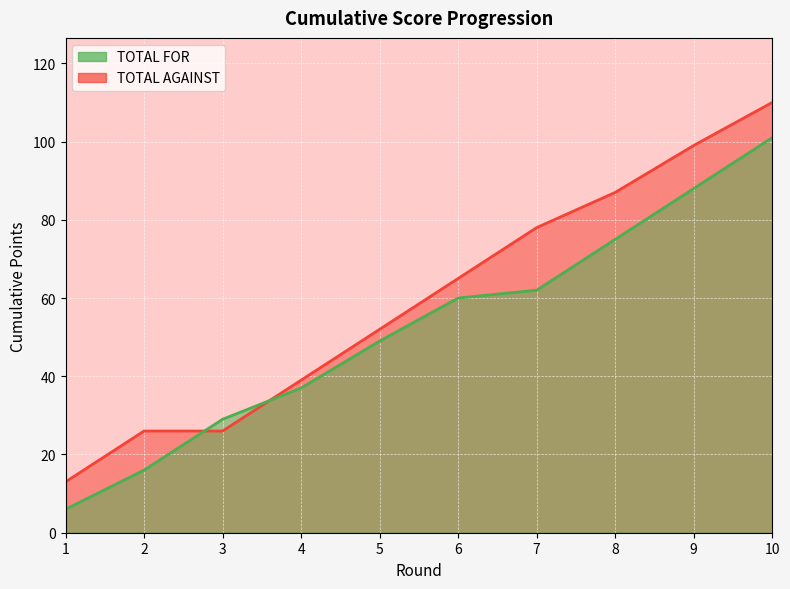

Is the value of TOTAL FOR at 4 greater than the value of TOTAL AGAINST at 3?

Yes